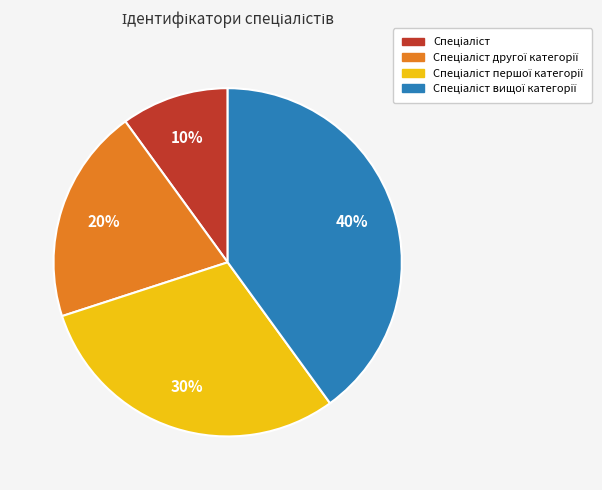

To the nearest percent, what is the average slice percentage?

25%